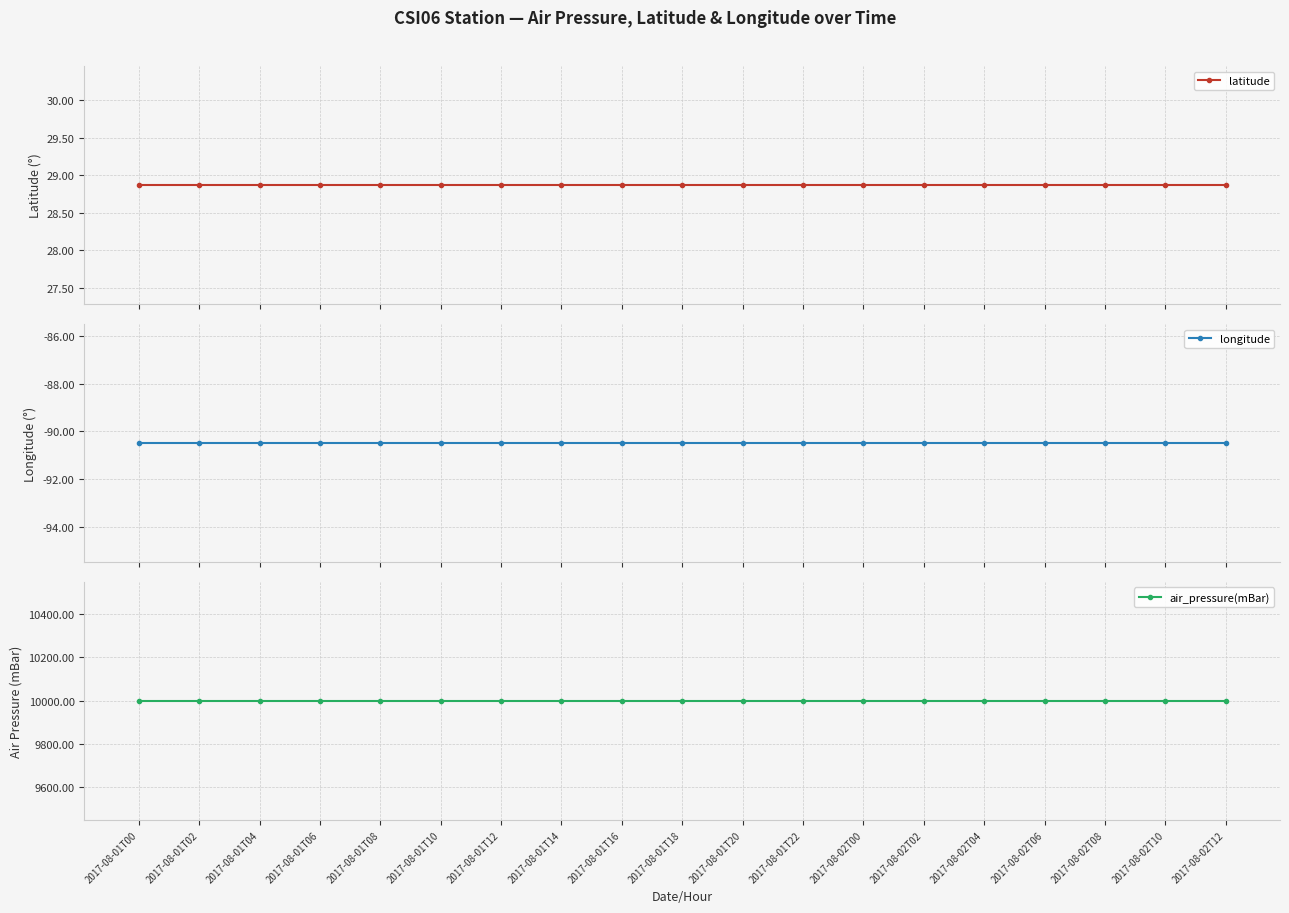

Which category has the lowest value across all series?

2017-08-01T00